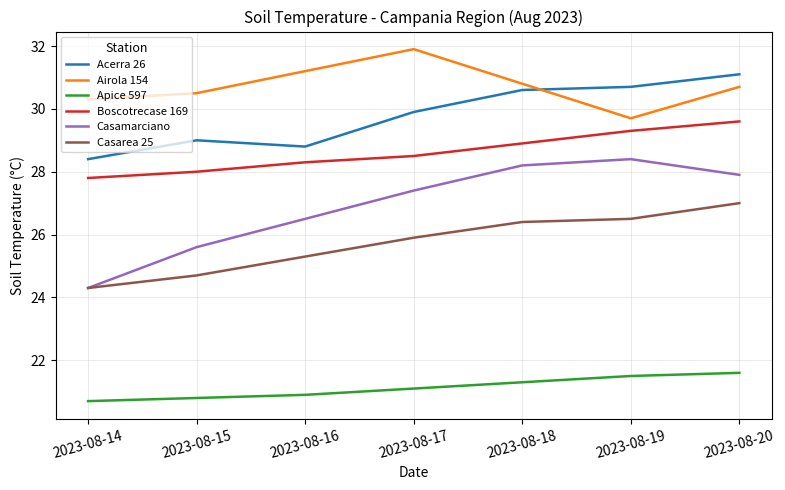

Reading left to right, what are all the values shown in this chart?

Acerra 26: 28.4	29.0	28.8	29.9	30.6	30.7	31.1
Airola 154: 30.3	30.5	31.2	31.9	30.8	29.7	30.7
Apice 597: 20.7	20.8	20.9	21.1	21.3	21.5	21.6
Boscotrecase 169: 27.8	28.0	28.3	28.5	28.9	29.3	29.6
Casamarciano: 24.3	25.6	26.5	27.4	28.2	28.4	27.9
Casarea 25: 24.3	24.7	25.3	25.9	26.4	26.5	27.0